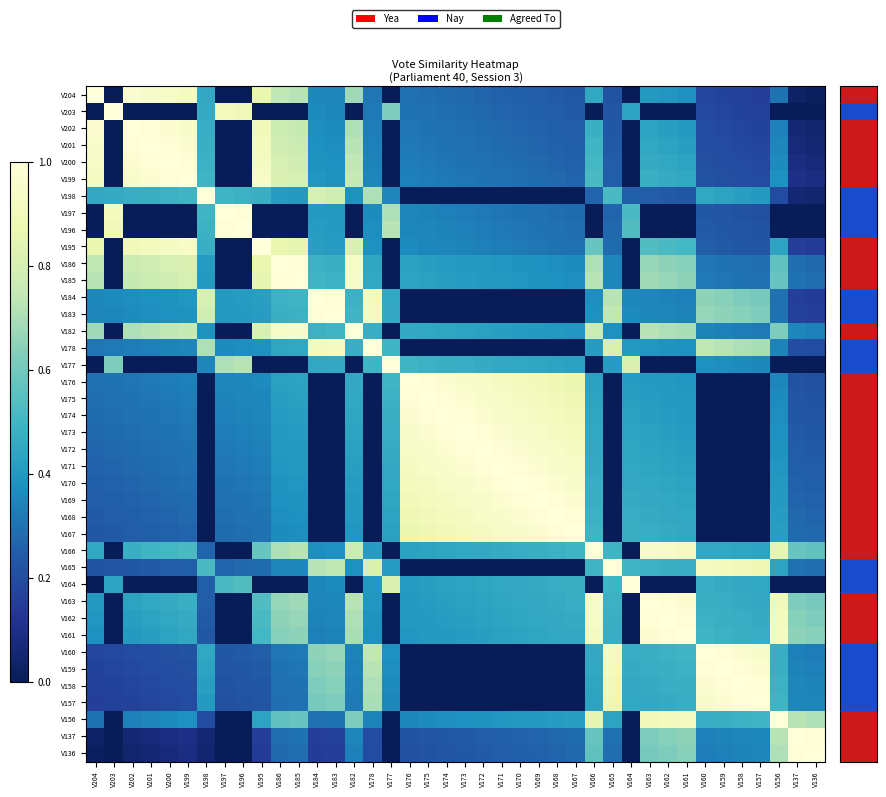

At which category is the sum across all series the highest?

V166